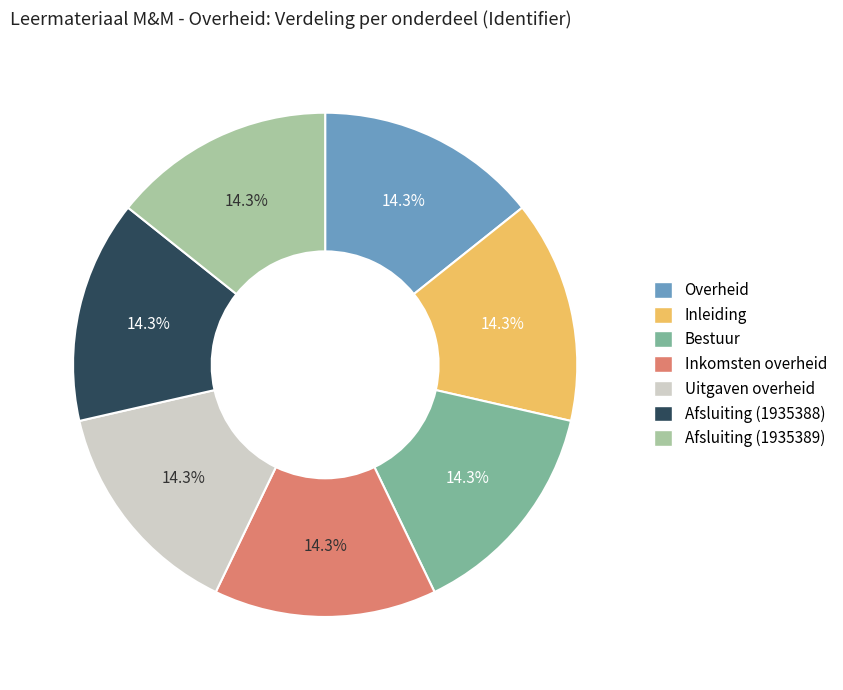

What percentage is the Overheid slice, to the nearest percent?

14%